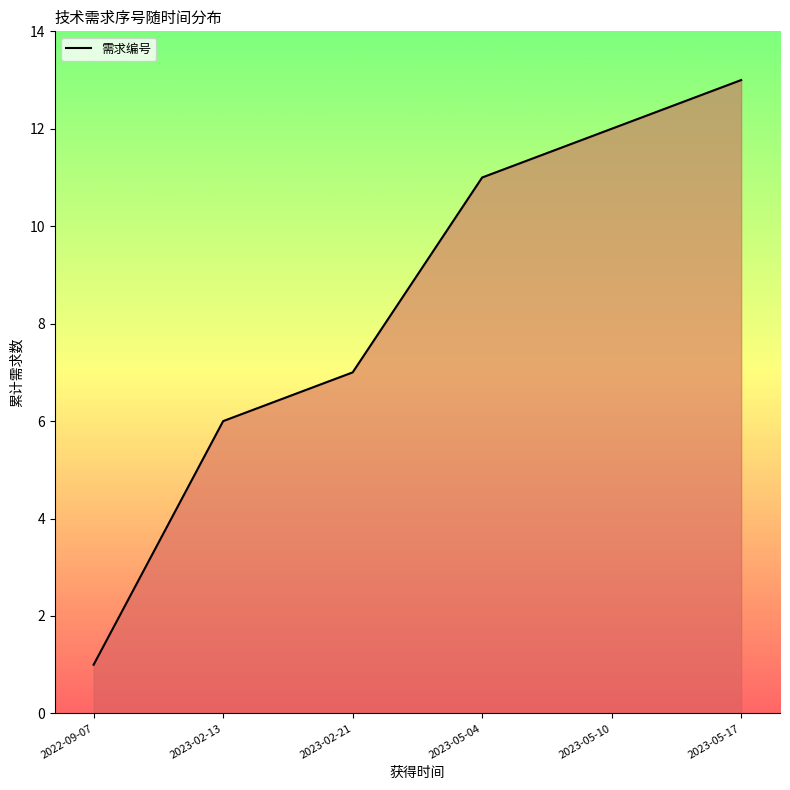

The chart shows a value of 10 at 2023-02-13. True or false?

False